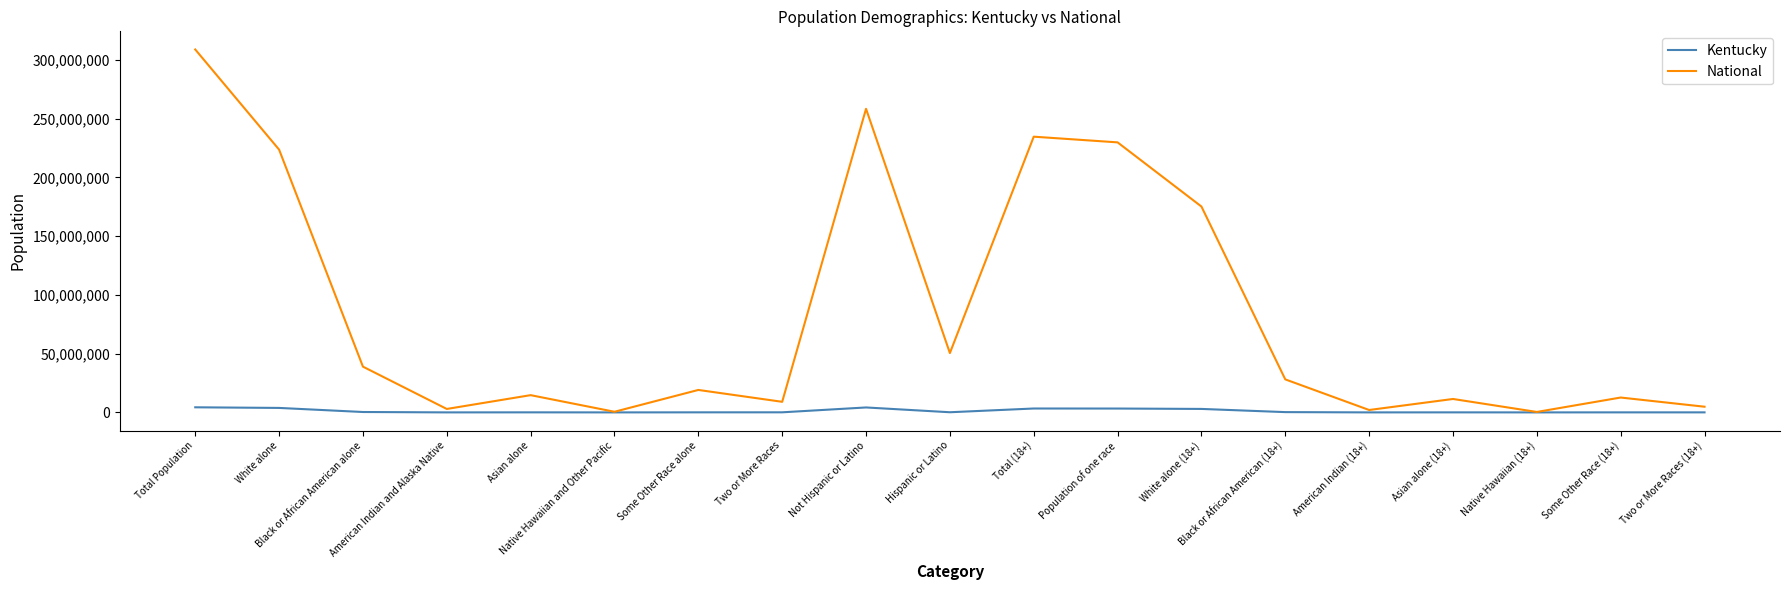

Does the chart have visible grid lines?

No